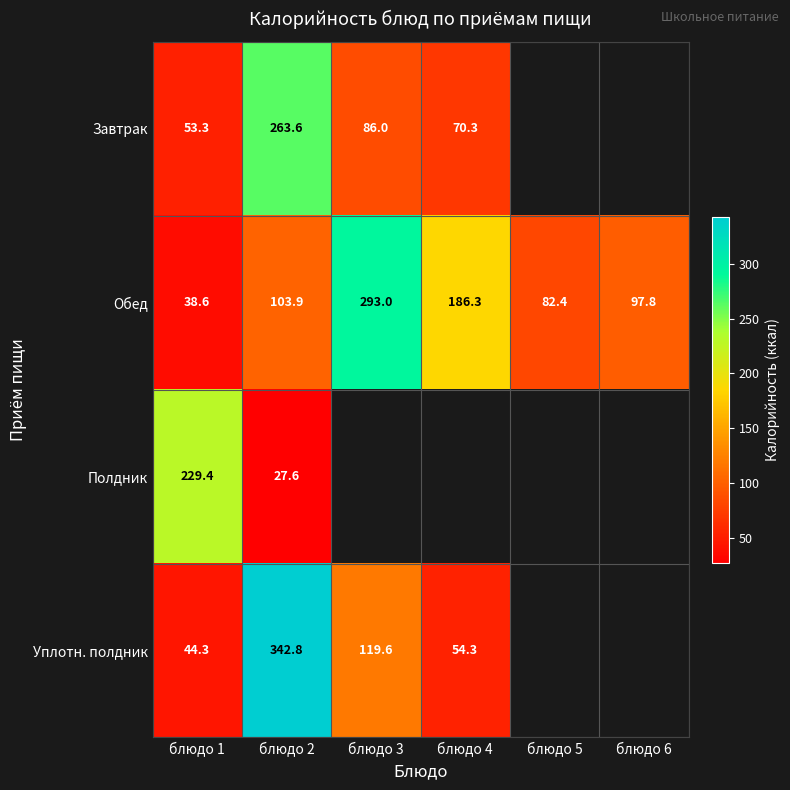

At which category is the sum across all series the highest?

блюдо 2